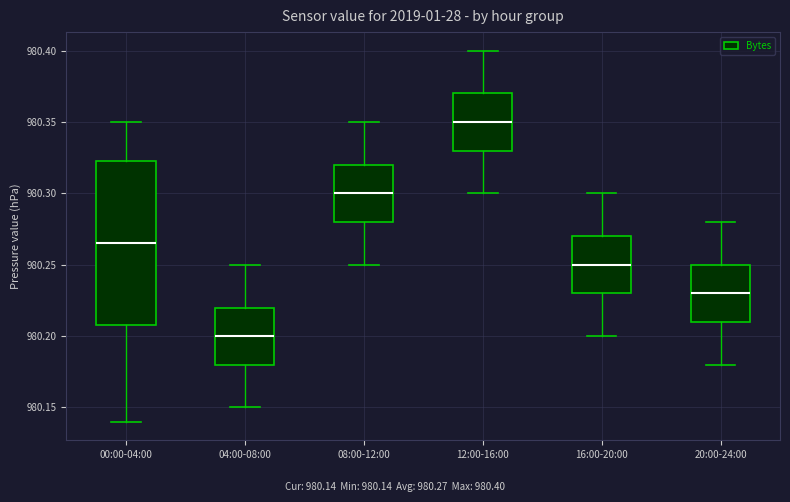

Which box's median line is the lowest?

04:00-08:00